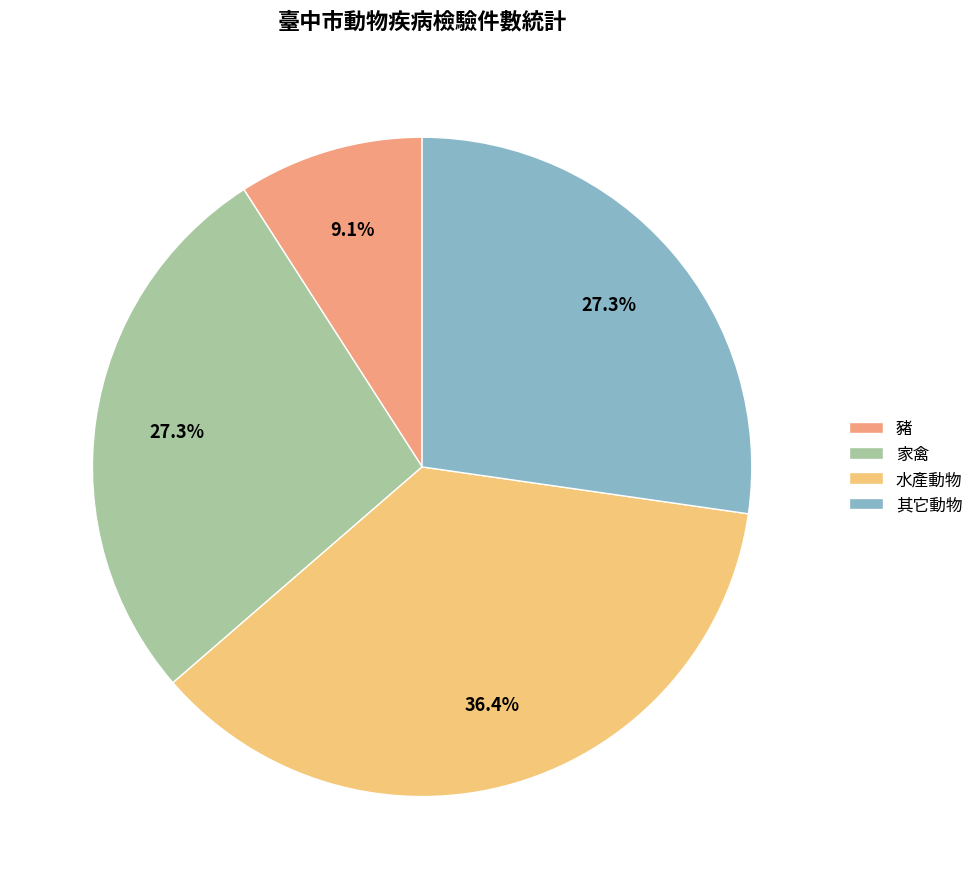

Is it true that 家禽 is 27% of the pie?

True